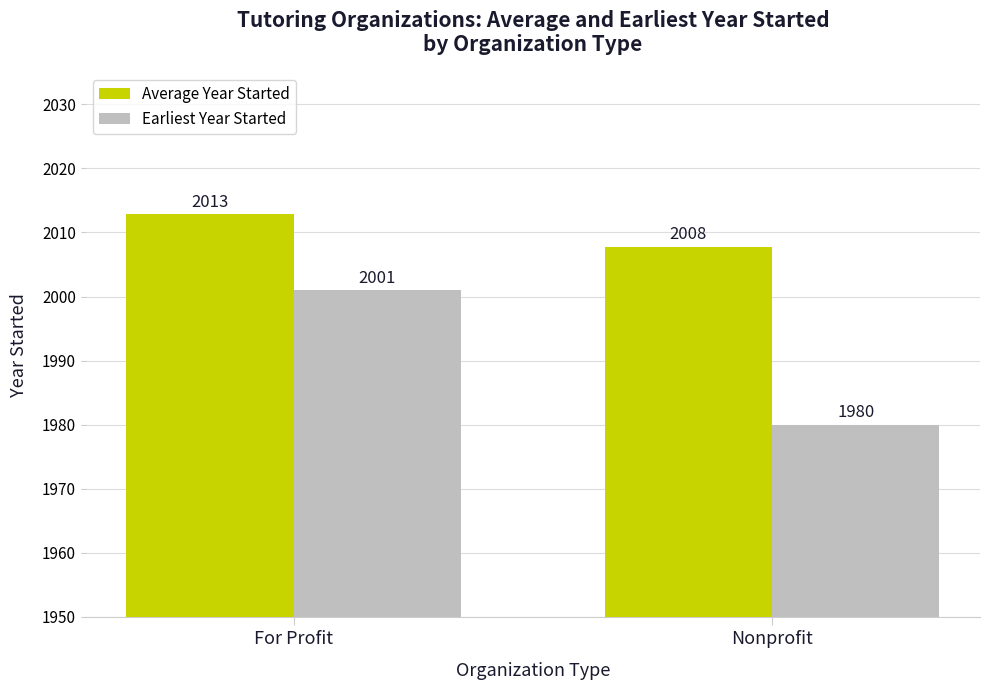

What is the difference between the maximum and minimum values in the Average Year Started series?

5.0